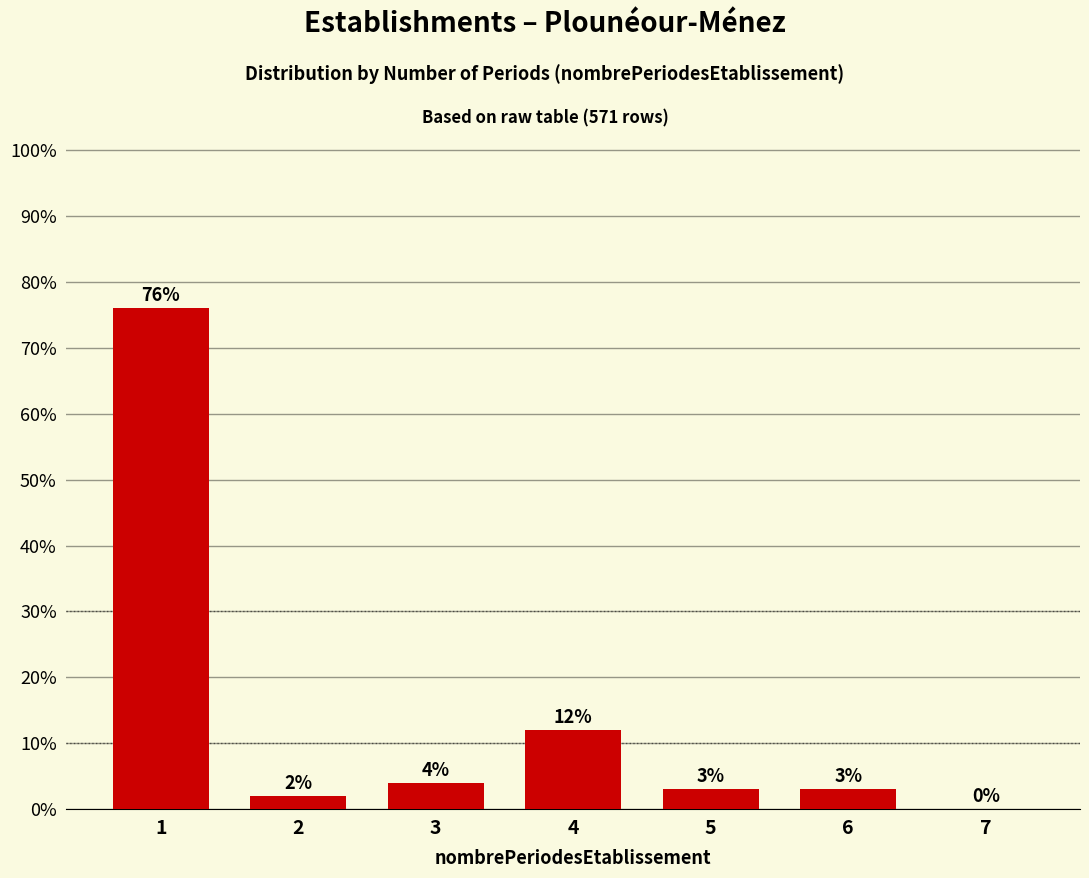

Reading left to right, what are all the values shown in this chart?

1=76	2=2	3=4	4=12	5=3	6=3	7=0